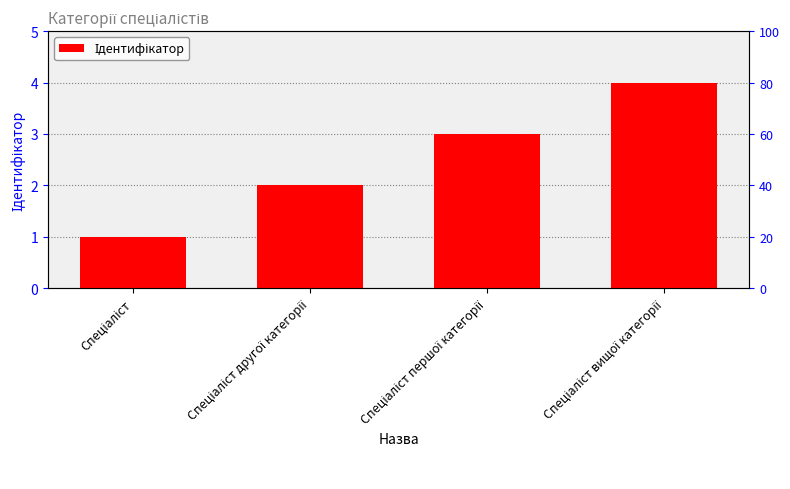

How many values exceed 3?

1